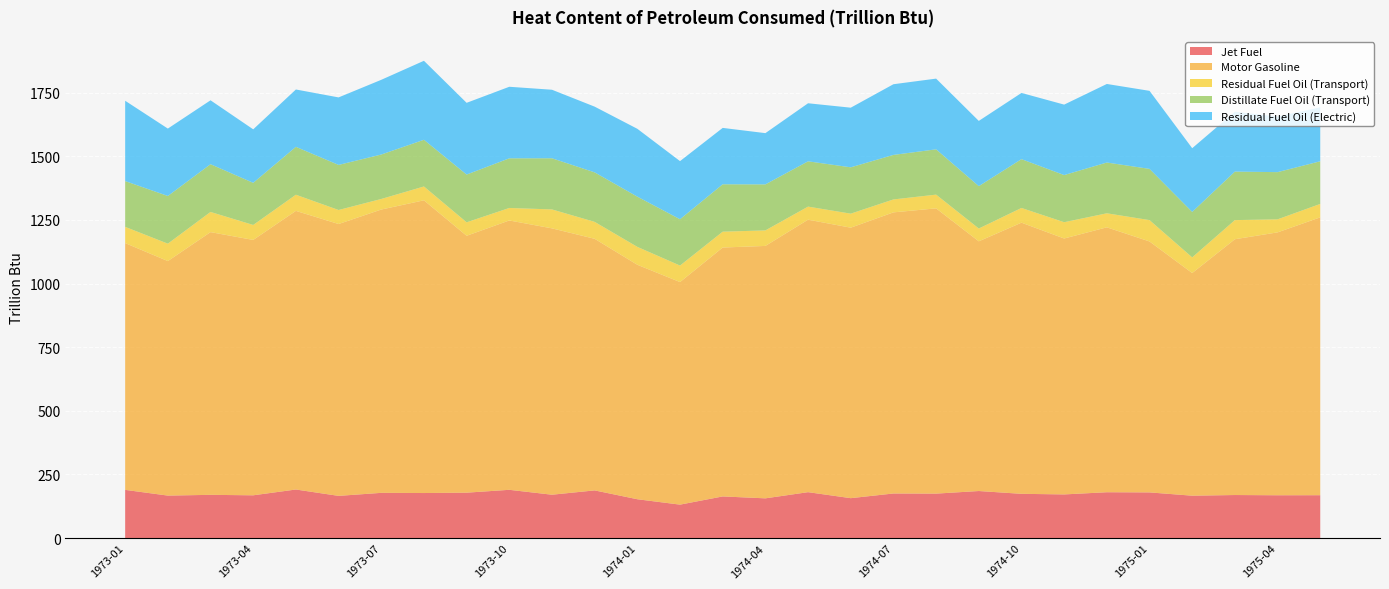

Reading left to right, list all the values displayed in this chart.

Jet Fuel: 1973-01=189.4	1973-02=166.9	1973-03=169.9	1973-04=168.1	1973-05=190.8	1973-06=165.8	1973-07=177.7	1973-08=177.0	1973-09=178.4	1973-10=189.6	1973-11=170.4	1973-12=187.3	1974-01=152.6	1974-02=131.4	1974-03=163.6	1974-04=156.1	1974-05=180.4	1974-06=156.8	1974-07=175.2	1974-08=174.7	1974-09=184.9	1974-10=173.9	1974-11=171.5	1974-12=180.1	1975-01=179.4	1975-02=166.5	1975-03=169.1	1975-04=168.2	1975-05=168.4
Motor Gasoline: 1973-01=969.6	1973-02=921.4	1973-03=1032.2	1973-04=1003.3	1973-05=1094.7	1973-06=1068.1	1973-07=1113.1	1973-08=1150.1	1973-09=1009.3	1973-10=1058.2	1973-11=1046.5	1973-12=988.5	1974-01=921.2	1974-02=874.4	1974-03=978.0	1974-04=991.7	1974-05=1070.6	1974-06=1062.7	1974-07=1104.5	1974-08=1120.7	1974-09=981.1	1974-10=1065.3	1974-11=1005.5	1974-12=1040.8	1975-01=985.9	1975-02=874.8	1975-03=1005.0	1975-04=1032.9	1975-05=1091.6
Residual Fuel Oil (Transport): 1973-01=63.7	1973-02=68.4	1973-03=79.2	1973-04=58.8	1973-05=63.5	1973-06=55.1	1973-07=41.5	1973-08=54.3	1973-09=52.9	1973-10=49.1	1973-11=74.4	1973-12=66.5	1974-01=70.3	1974-02=64.8	1974-03=62.3	1974-04=60.9	1974-05=51.3	1974-06=55.1	1974-07=50.8	1974-08=53.9	1974-09=50.3	1974-10=57.8	1974-11=64.0	1974-12=55.1	1975-01=83.9	1975-02=61.5	1975-03=75.1	1975-04=51.2	1975-05=52.7
Distillate Fuel Oil (Transport): 1973-01=179.9	1973-02=187.4	1973-03=187.6	1973-04=165.6	1973-05=188.1	1973-06=177.2	1973-07=174.6	1973-08=183.5	1973-09=187.6	1973-10=195.1	1973-11=201.0	1973-12=194.5	1974-01=197.3	1974-02=182.1	1974-03=186.2	1974-04=180.8	1974-05=178.0	1974-06=182.1	1974-07=175.0	1974-08=178.0	1974-09=166.5	1974-10=191.8	1974-11=185.2	1974-12=199.5	1975-01=201.3	1975-02=178.7	1975-03=190.6	1975-04=185.5	1975-05=167.6
Residual Fuel Oil (Electric): 1973-01=315.6	1973-02=264.8	1973-03=251.0	1973-04=210.2	1973-05=225.3	1973-06=265.2	1973-07=293.5	1973-08=310.4	1973-09=281.9	1973-10=281.1	1973-11=269.2	1973-12=258.2	1974-01=266.6	1974-02=228.3	1974-03=221.5	1974-04=201.3	1974-05=228.1	1974-06=234.3	1974-07=277.7	1974-08=277.9	1974-09=256.3	1974-10=260.2	1974-11=276.8	1974-12=308.6	1975-01=306.6	1975-02=250.3	1975-03=235.3	1975-04=218.2	1975-05=212.0